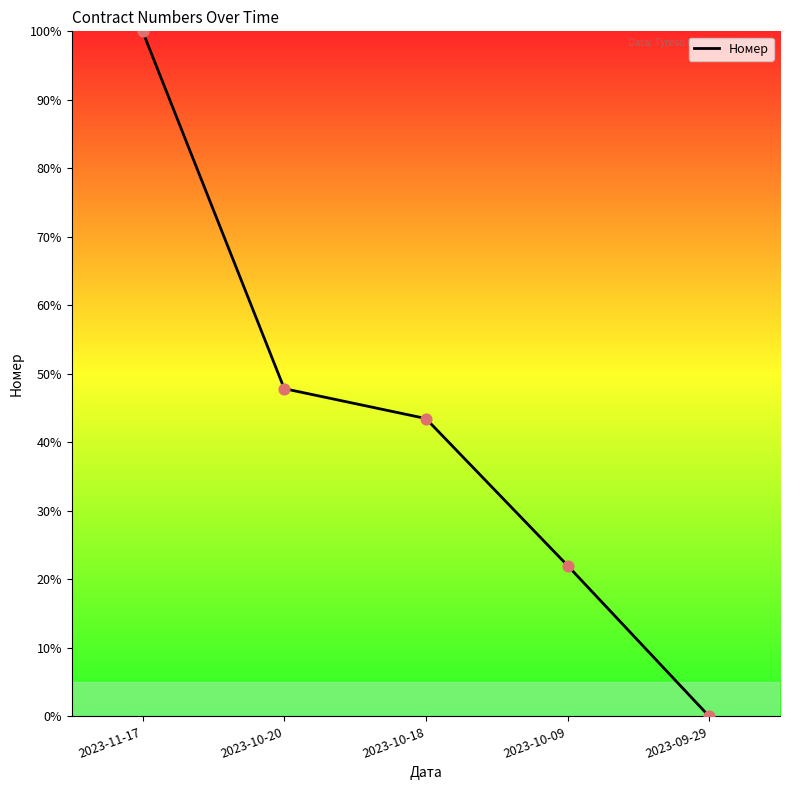

Which has a higher value, 2023-10-09 or 2023-09-29?

2023-10-09